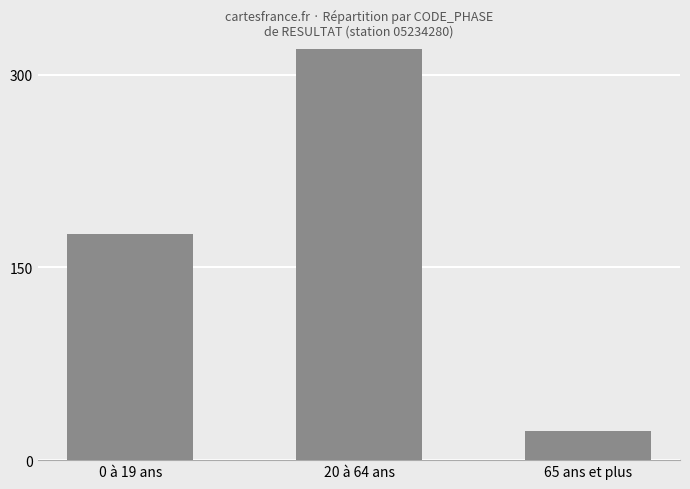

The value at 20 à 64 ans is 807. True or false?

True